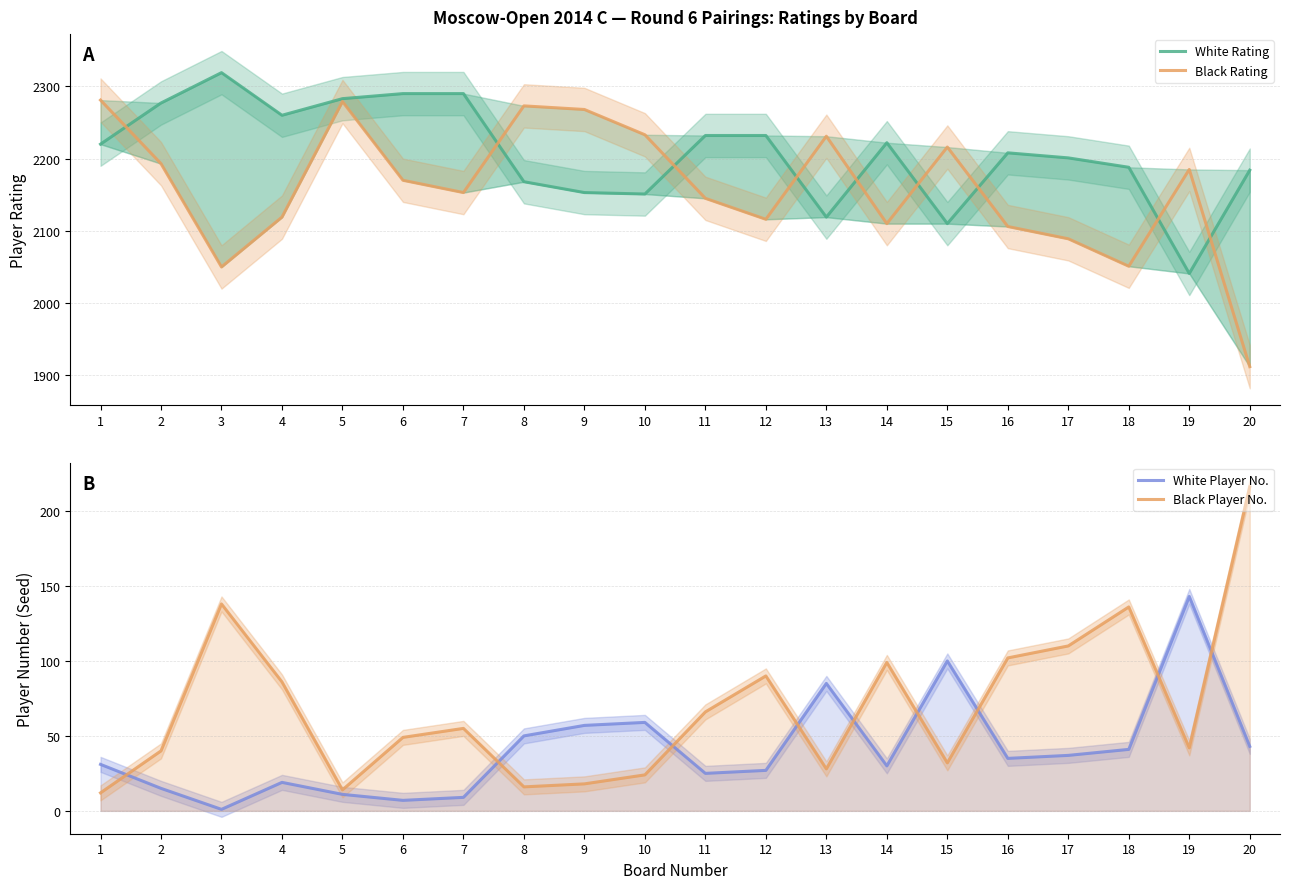

Is it true that White Player No. equals 78 at 8?

False